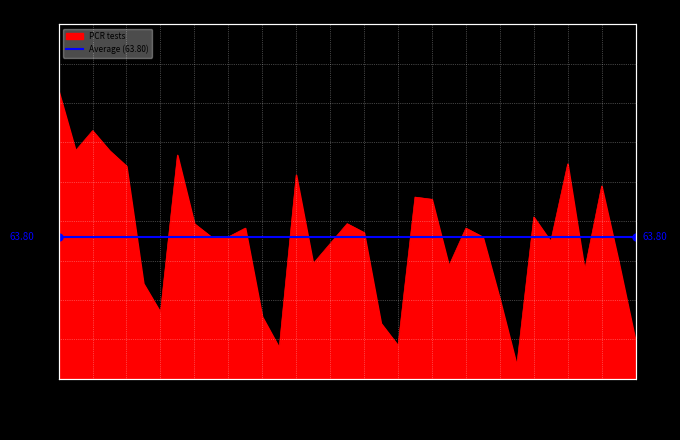

Rank the categories by value from lowest to highest.

28.06.2020, 14.06.2020, 21.06.2020, 05.07.2020, 20.06.2020, 13.06.2020, 07.06.2020, 27.06.2020, 06.06.2020, 02.07.2020, 24.06.2020, 16.06.2020, 04.07.2020, 17.06.2020, 30.06.2020, 10.06.2020, 11.06.2020, 26.06.2020, 19.06.2020, 12.06.2020, 25.06.2020, 09.06.2020, 18.06.2020, 29.06.2020, 23.06.2020, 22.06.2020, 03.07.2020, 15.06.2020, 05.06.2020, 01.07.2020, 08.06.2020, 02.06.2020, 04.06.2020, 03.06.2020, 01.06.2020